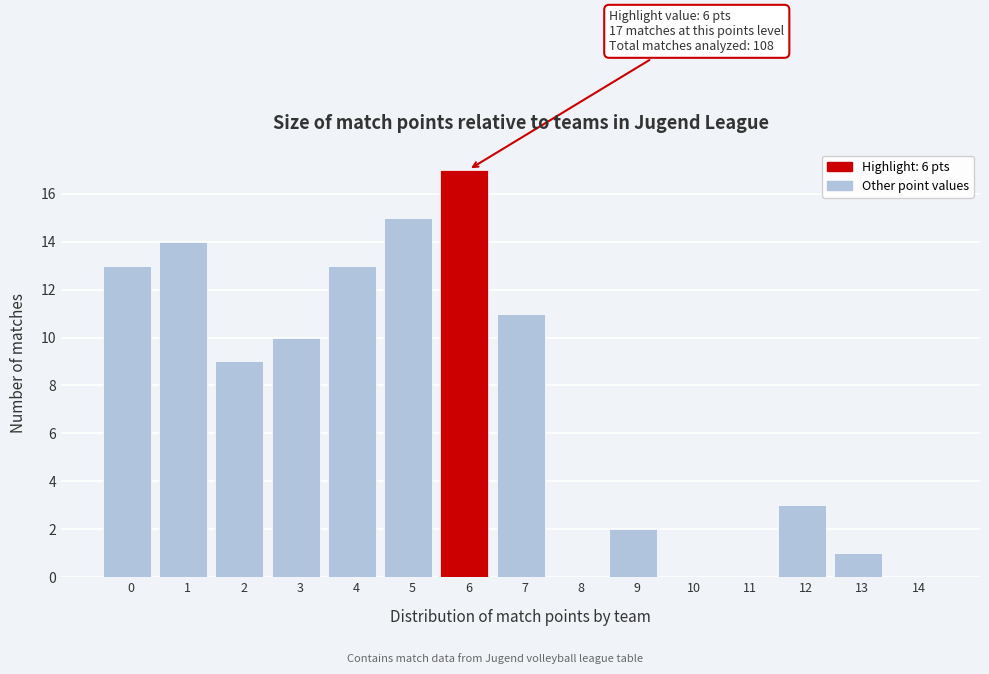

Reading left to right, what are all the values shown in this chart?

0=13	1=14	2=9	3=10	4=13	5=15	6=17	7=11	8=0	9=2	10=0	11=0	12=3	13=1	14=0